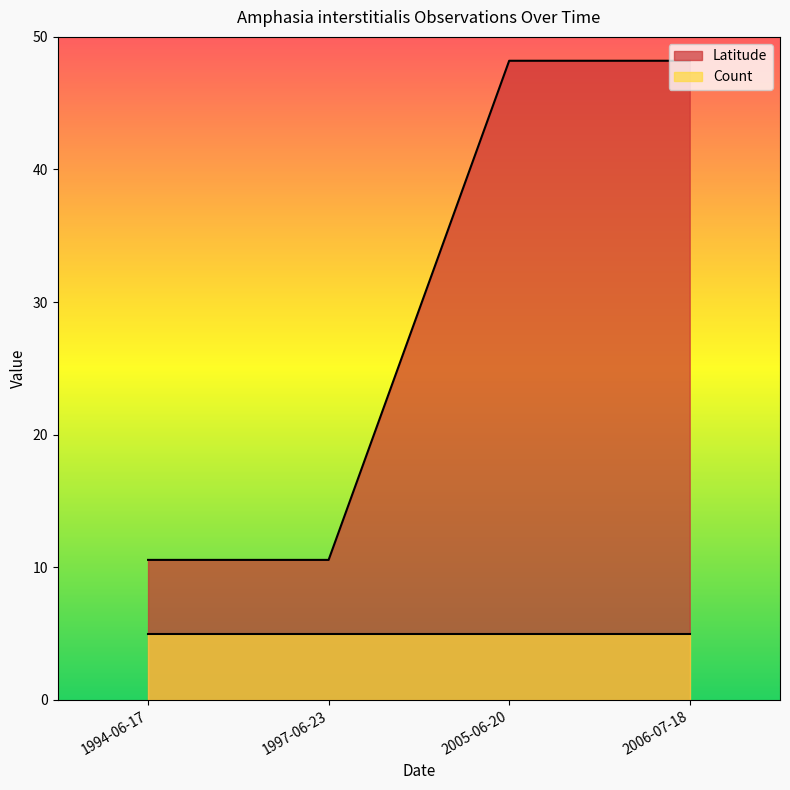

What is the label of the 1st point from the left?

1994-06-17